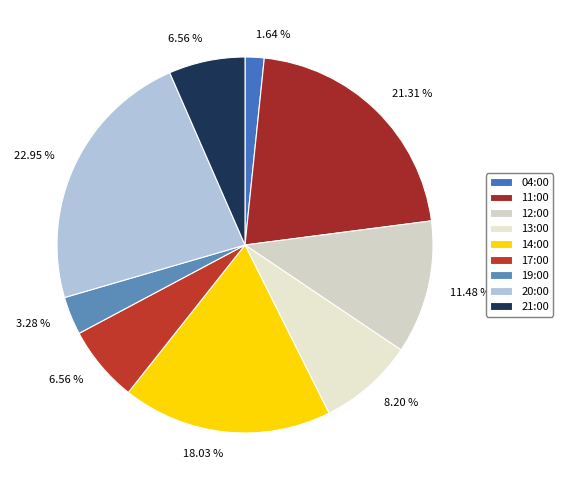

Which has a higher value, 12:00 or 13:00?

12:00